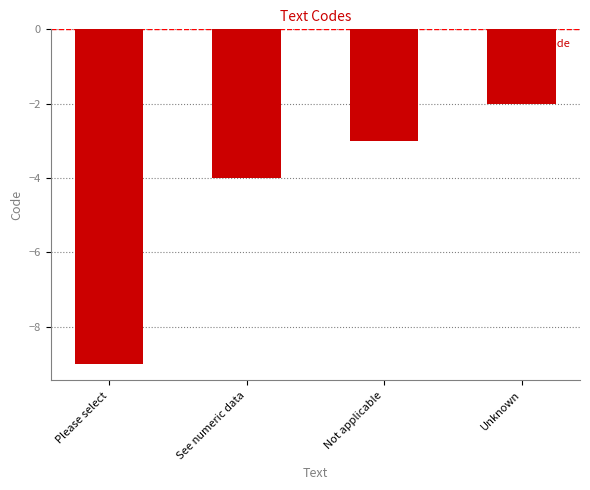

Count the values in the range -4 to -2.

3